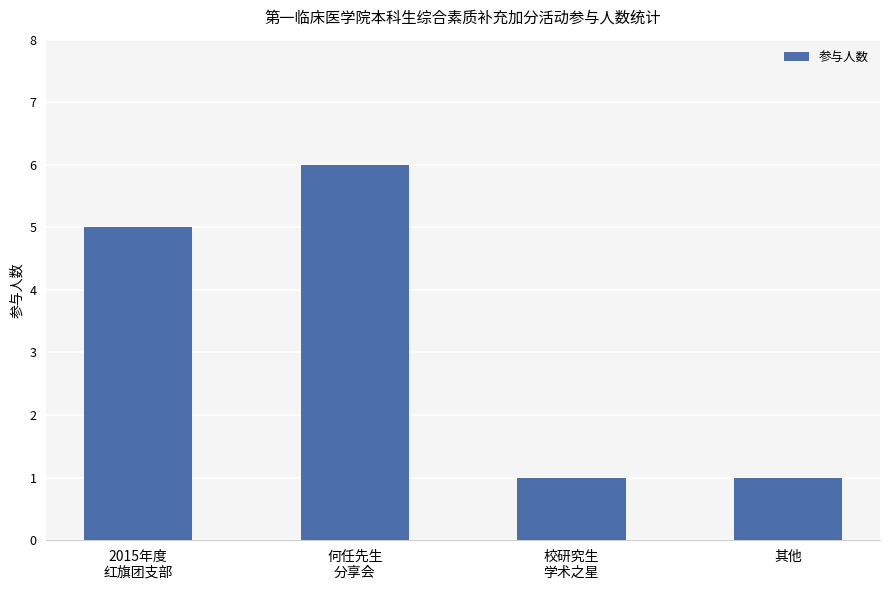

What position from the left is 其他?

4